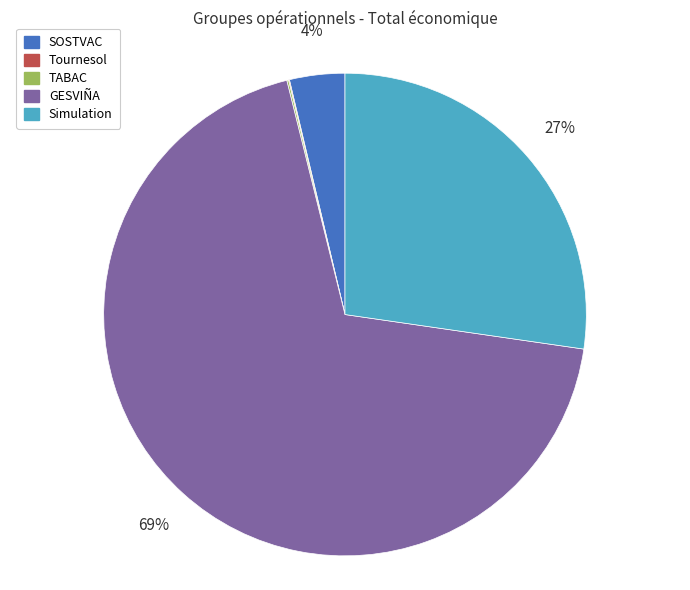

To the nearest percent, what is the combined percentage of SOSTVAC and Simulation?

31%